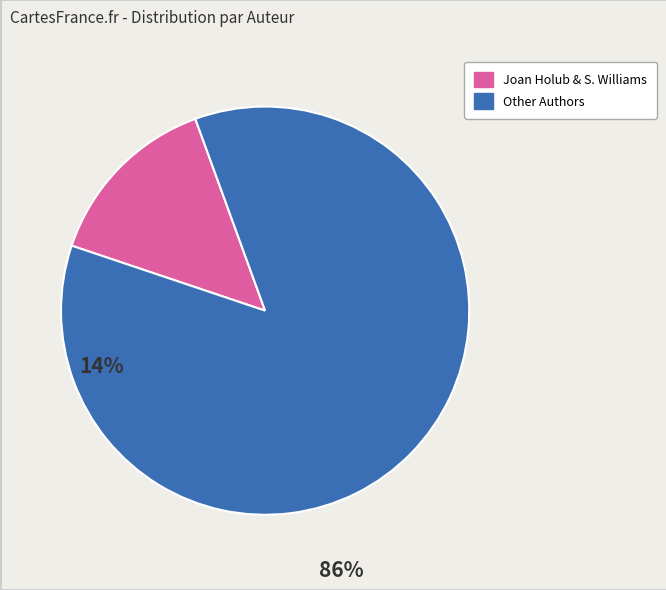

Is there any slice that represents more than half of the pie?

Yes